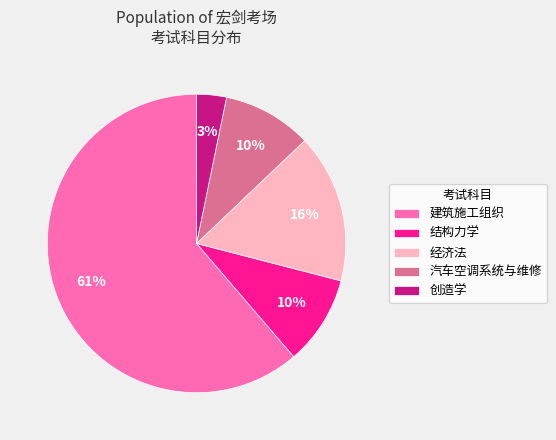

To the nearest percent, what portion does 汽车空调系统与维修 represent?

10%